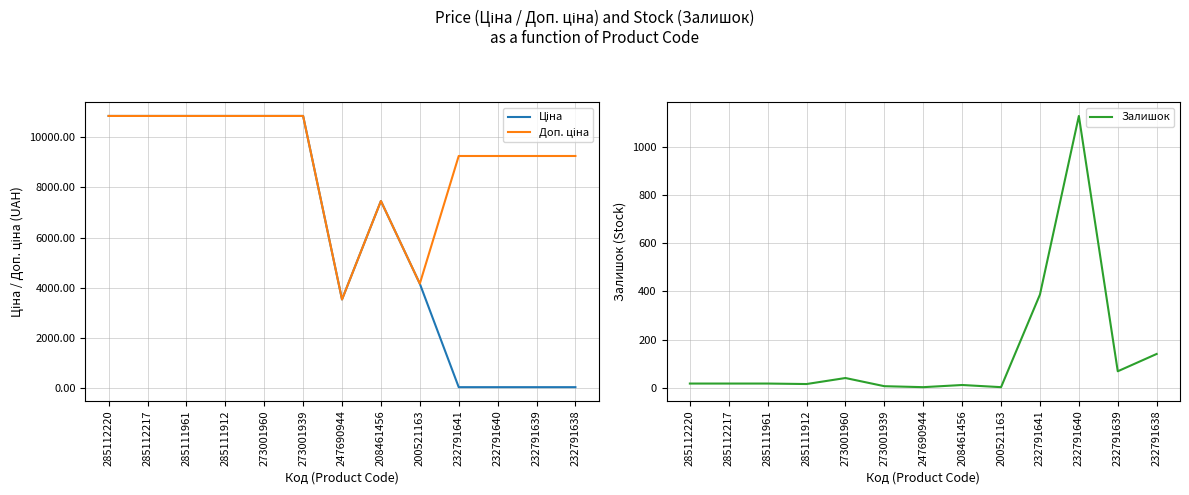

Which has a higher value, 285111961 or 285111912?

285111961